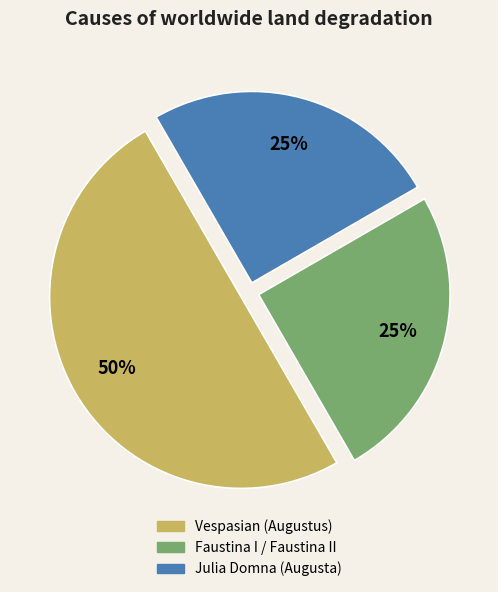

Which slice is the largest?

Vespasian (Augustus)